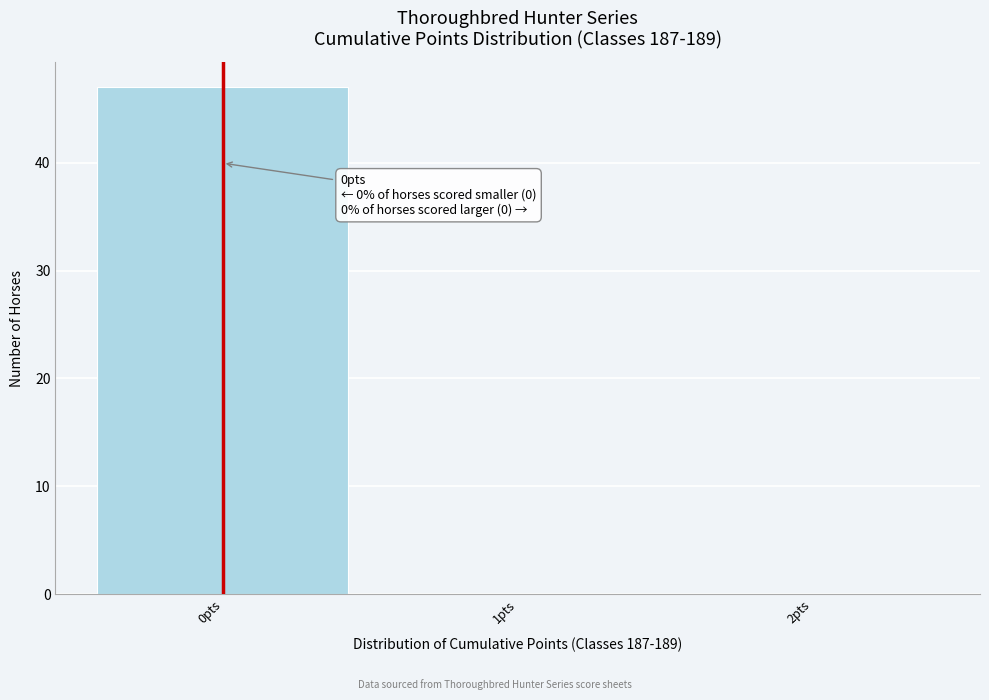

Over which range of the x-axis is the bar tallest?

-0.5 to 0.5